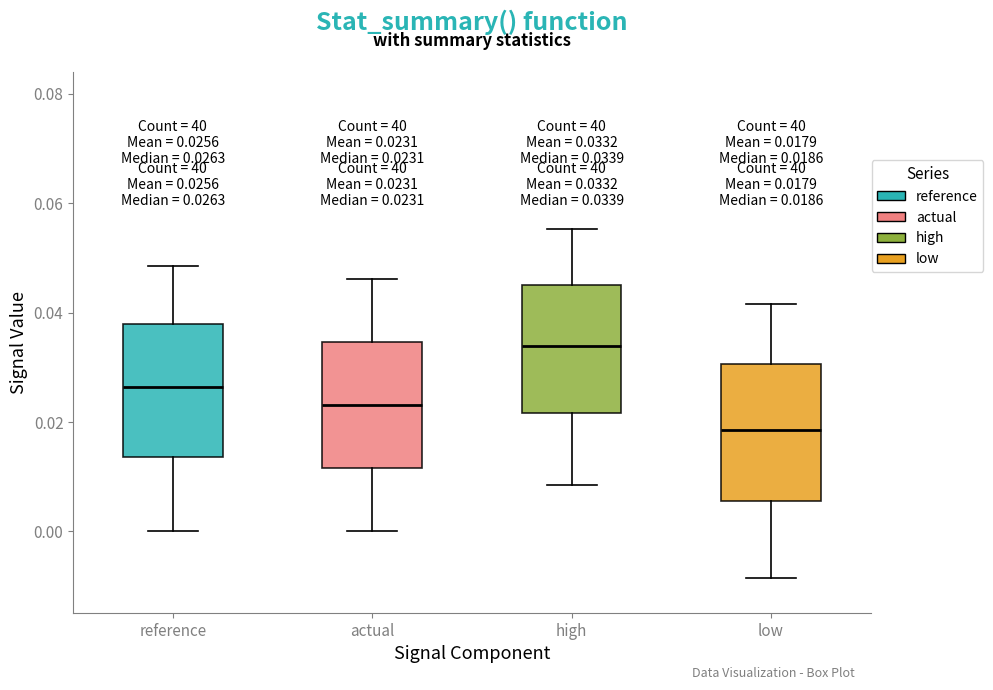

Which box's median line is the lowest?

low